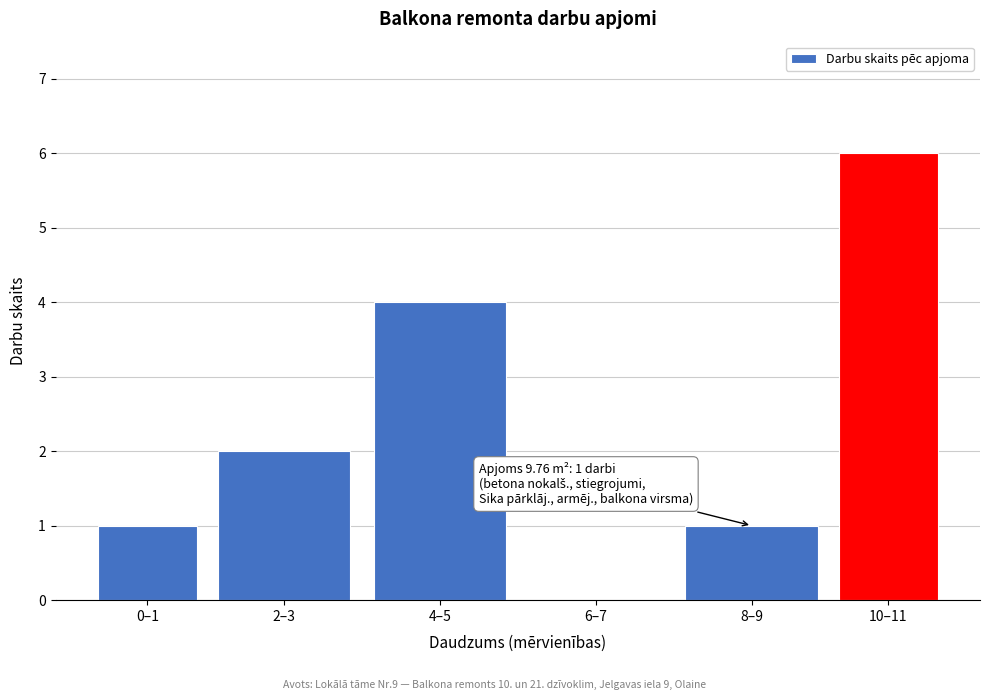

Reading left to right, extract all data points from this chart.

0–1=1	2–3=2	4–5=4	6–7=0	8–9=1	10–11=6